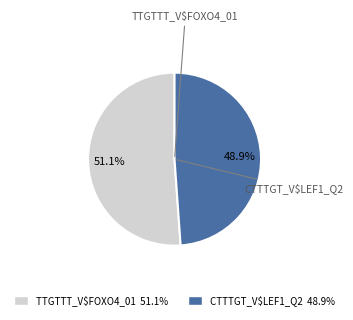

What percentage is the CTTTGT_V$LEF1_Q2 slice, to the nearest percent?

49%